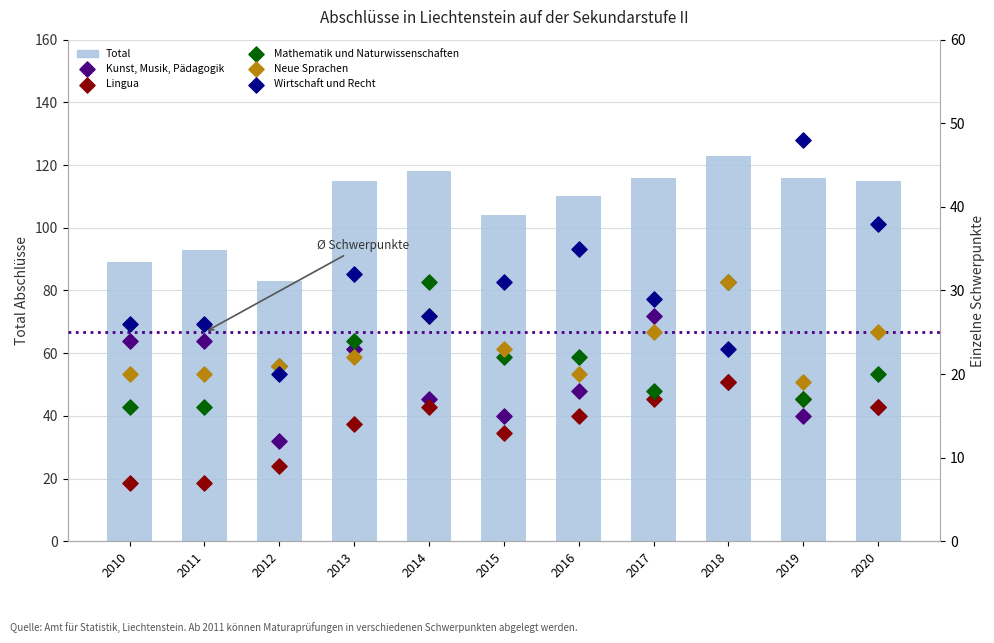

What is the total value across all series at 2010?

182